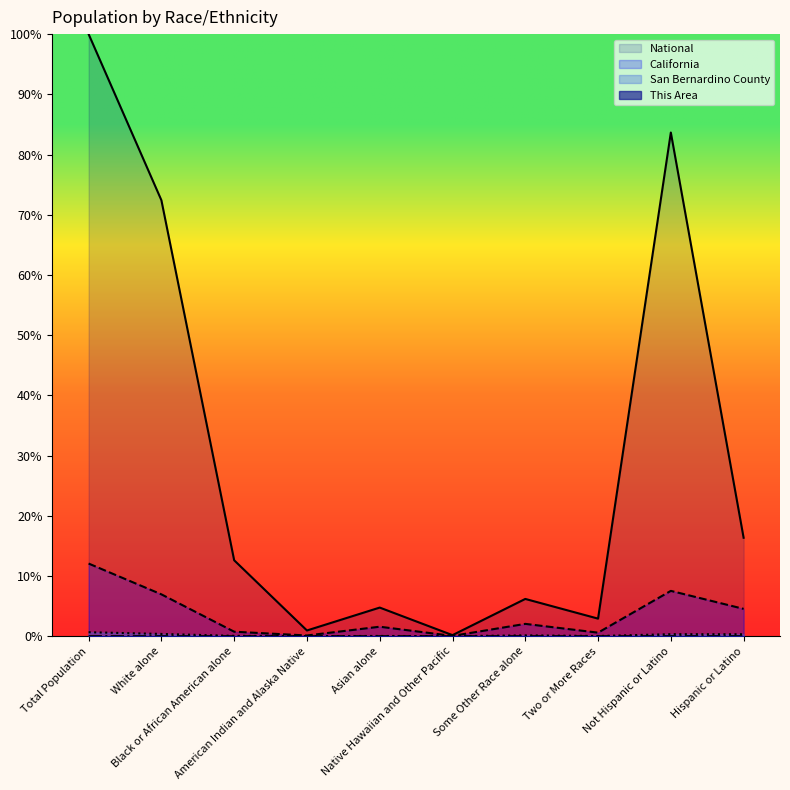

How many distinct data groups are displayed?

4